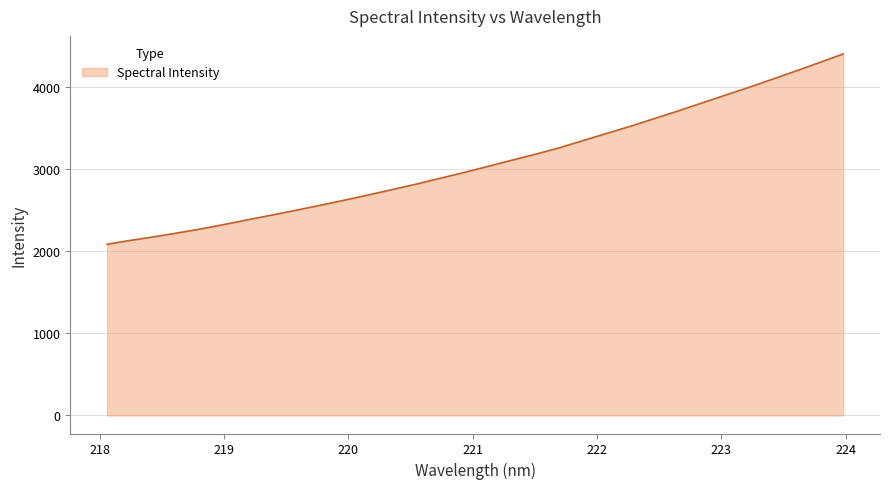

What is the minimum value shown in the chart?

2083.1